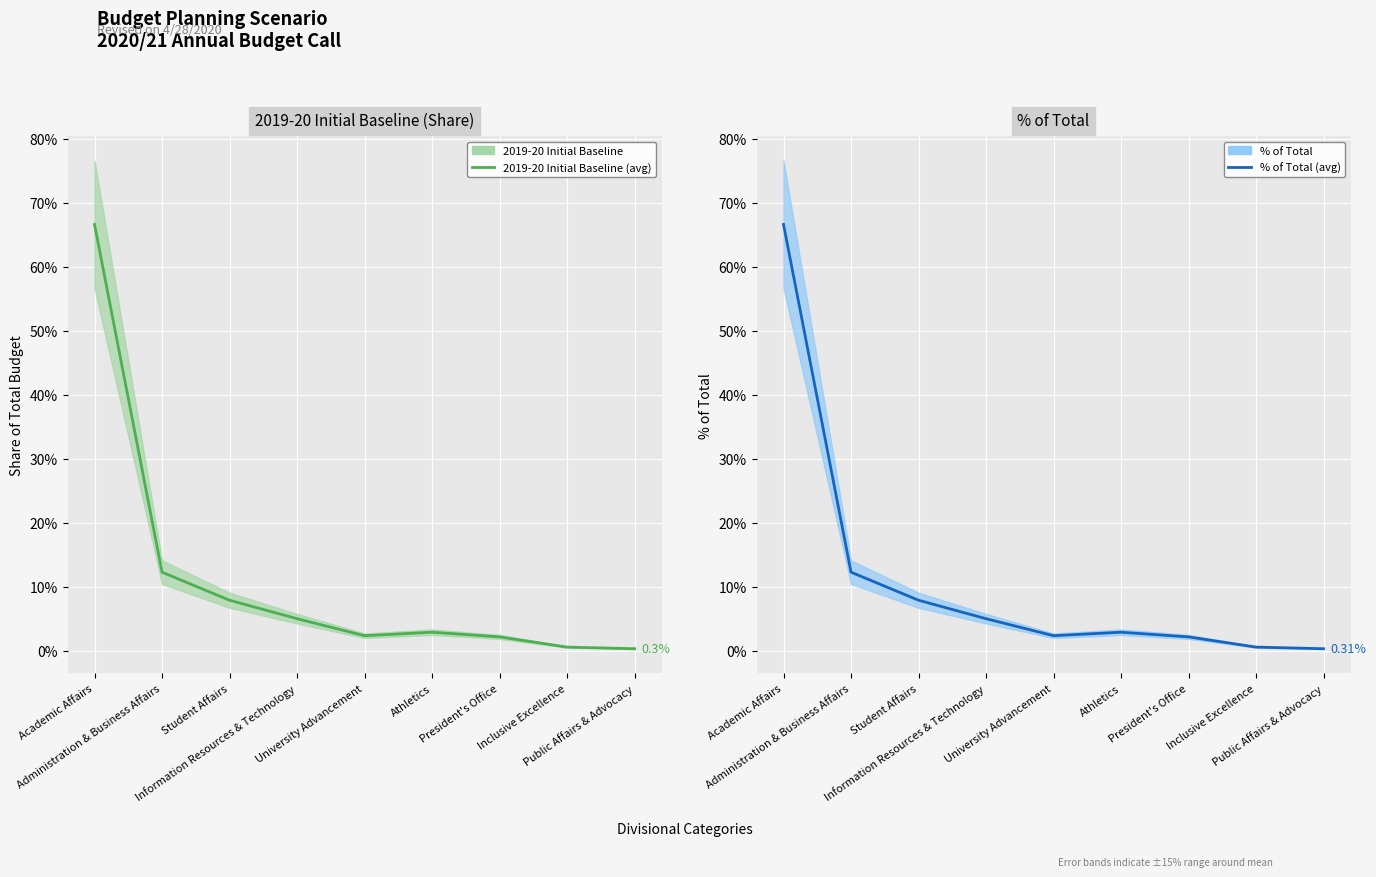

Where is the first local maximum for % of Total (line)?

Athletics